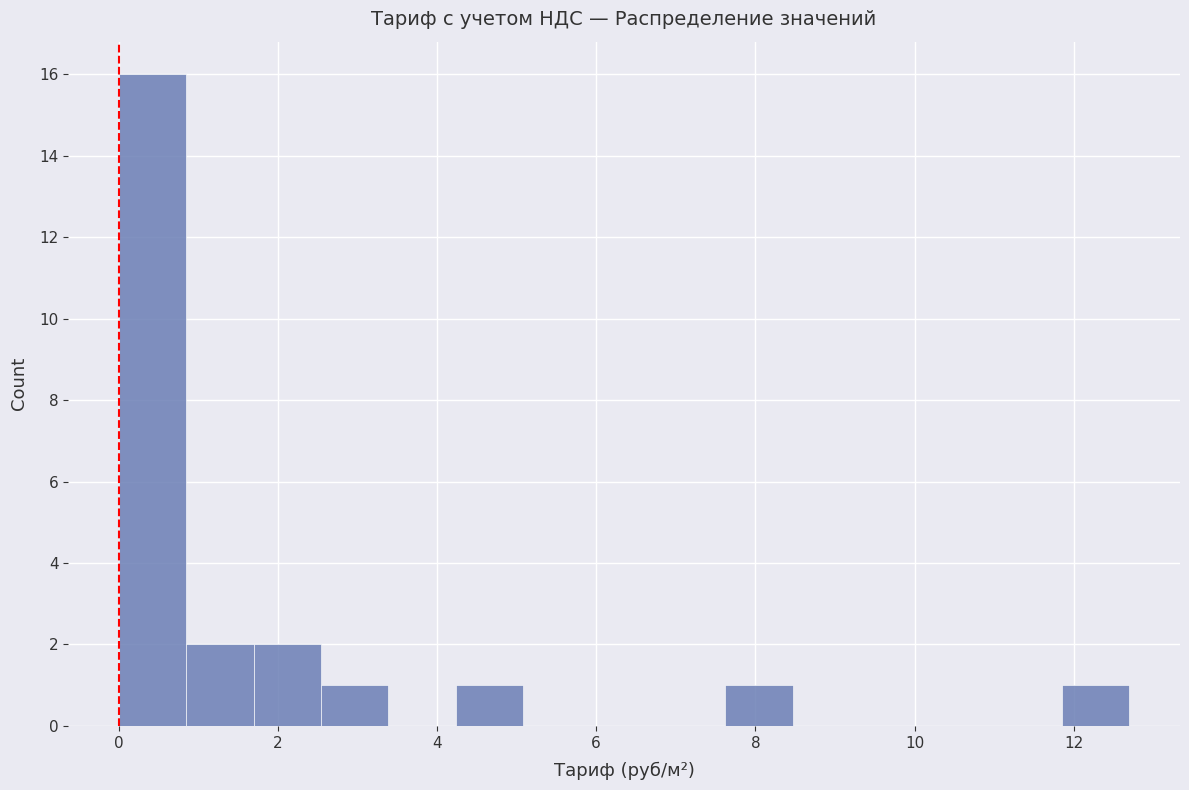

What is the height of the bar covering 0.0 to 0.8 on the x-axis? Neither the bar edges nor the heights are printed on the chart, so give them approximately, as read against the axes.

16